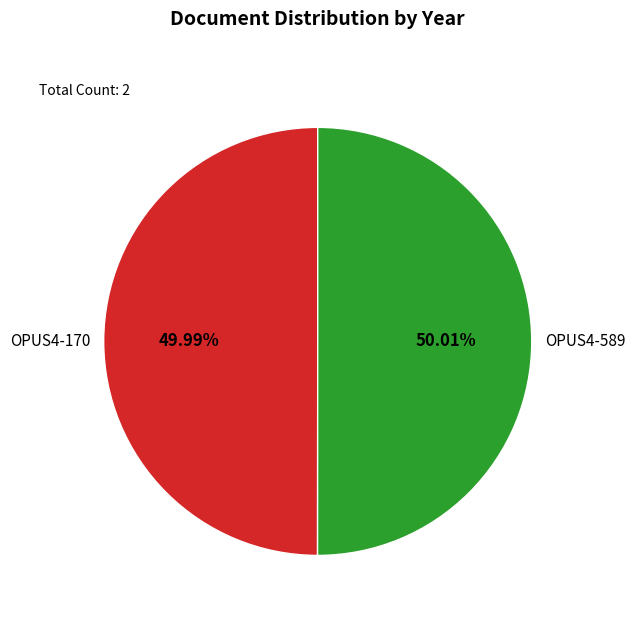

What percentage is the OPUS4-170 slice, to the nearest percent?

50%